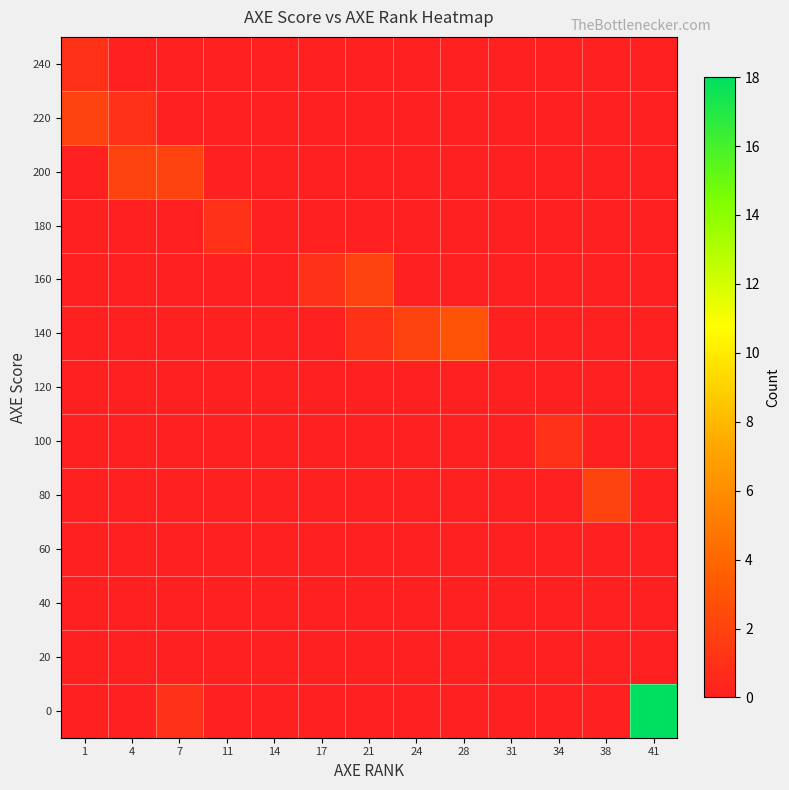

What is the total value across all series at 21?

3